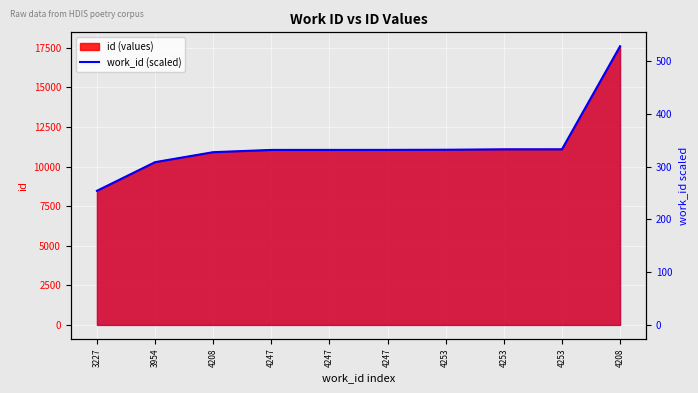

Count the number of categories in the chart.

10